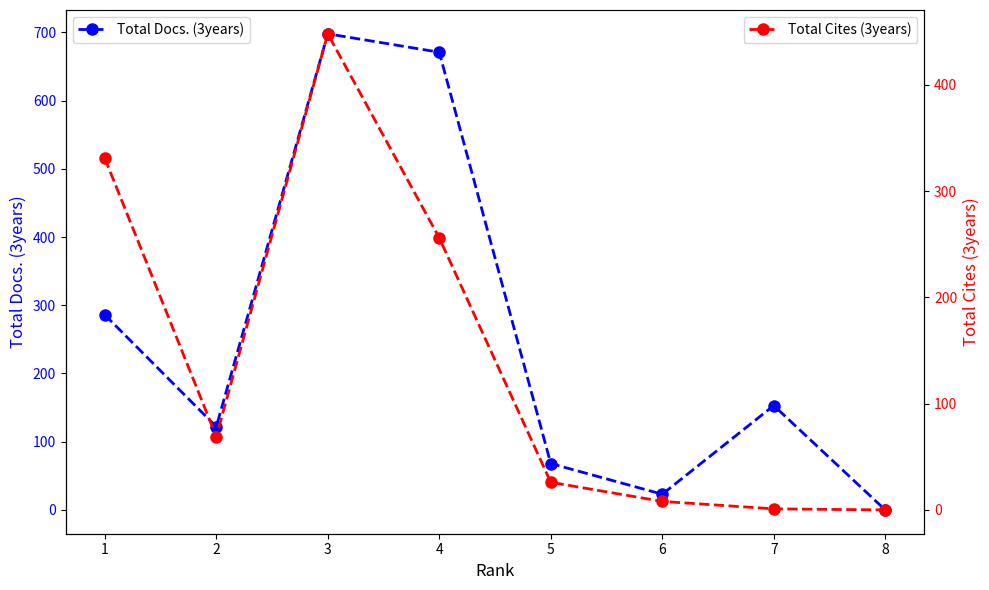

At which label does Total Docs. (3years) first exceed 153?

1